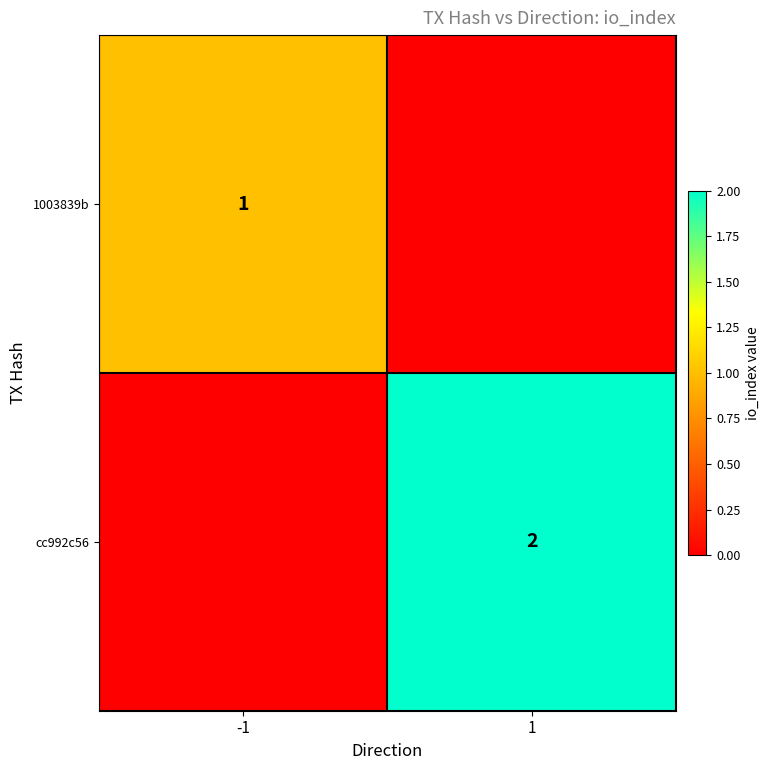

True or false: cc992c56 has a value of 1 at 1.

False